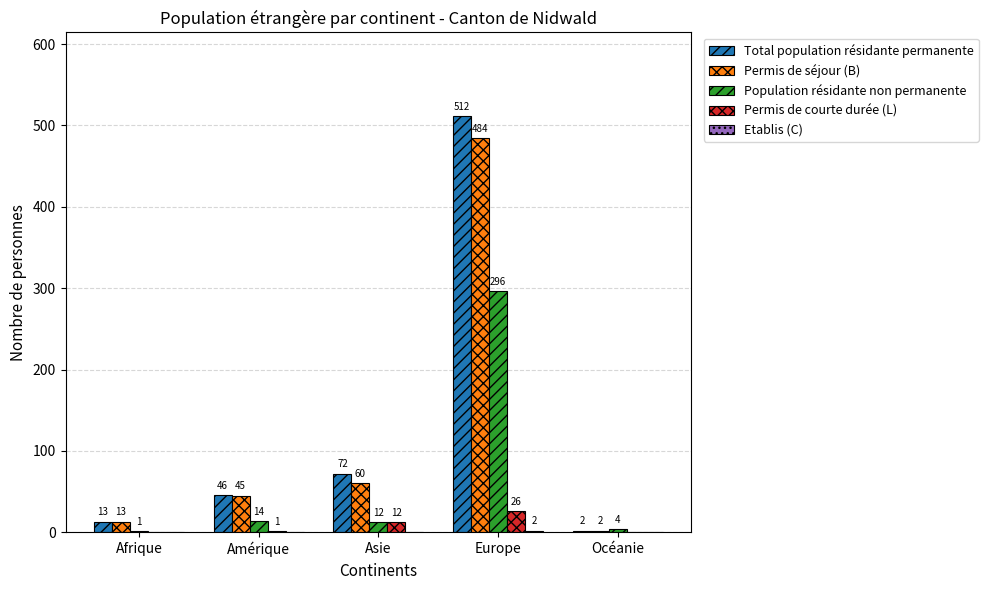

How many series are shown in this chart?

5